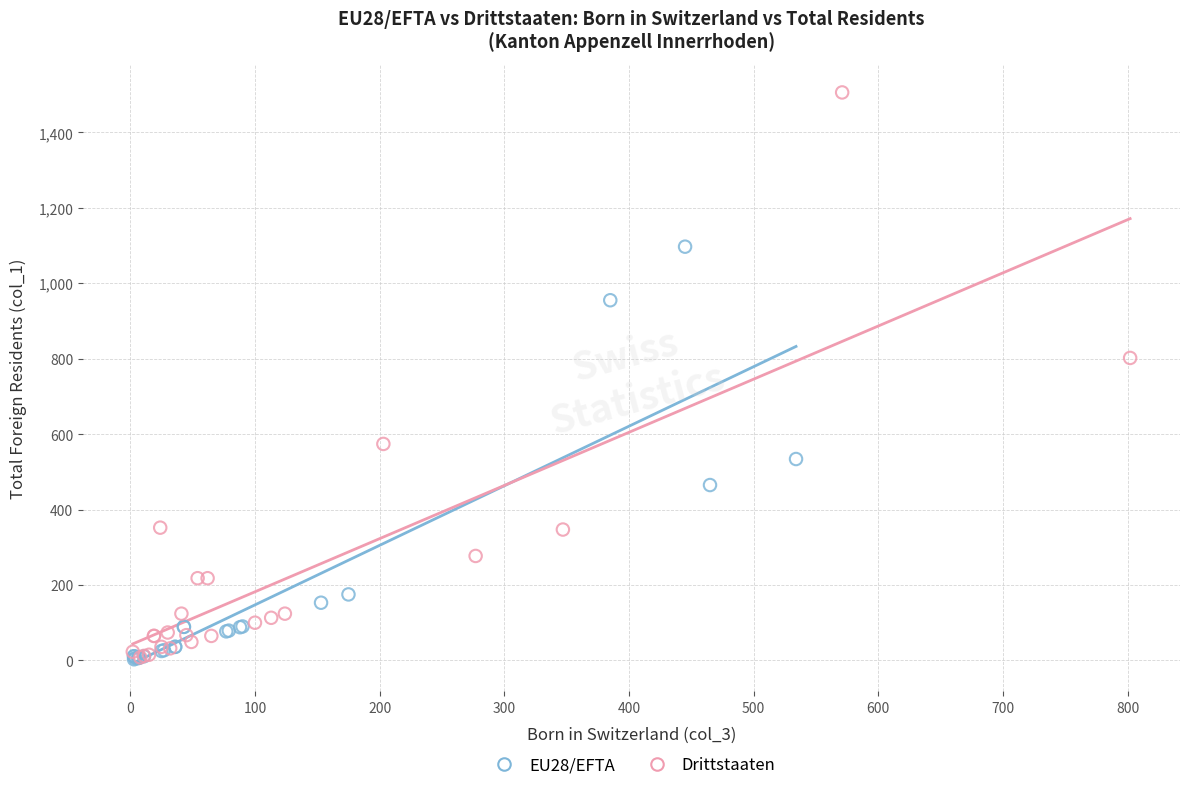

Which series has the largest Y range (max minus min)?

Drittstaaten